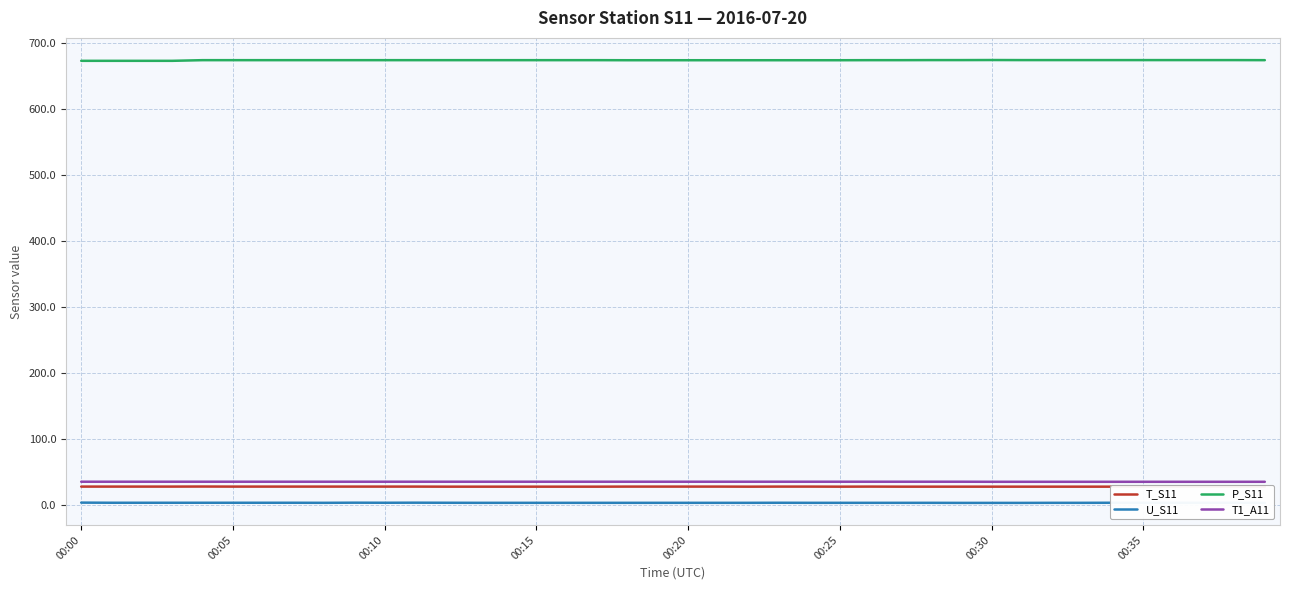

What is the average value of the T_S11 series?

27.1